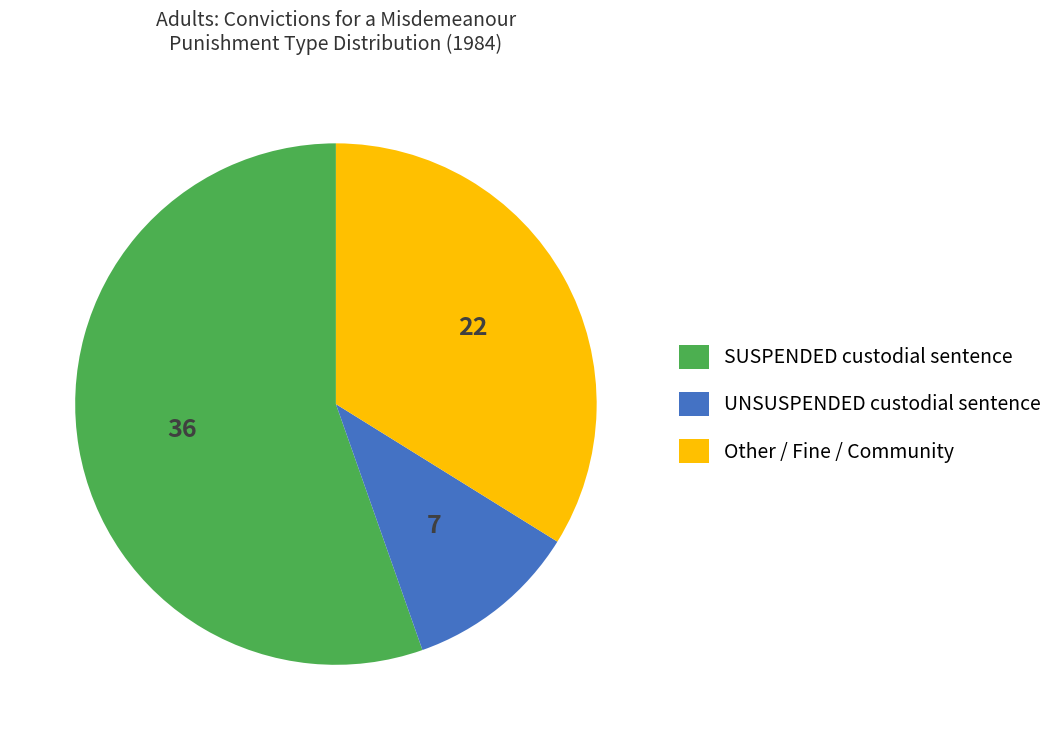

Do Other / Fine / Community and SUSPENDED custodial sentence together represent more than half of the pie?

Yes